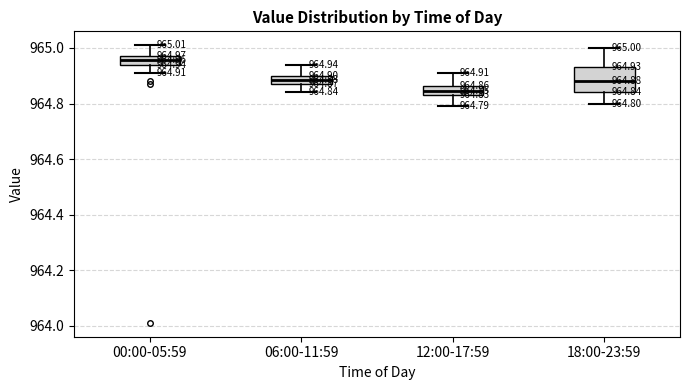

Which box has the lowest median line?

12:00-17:59